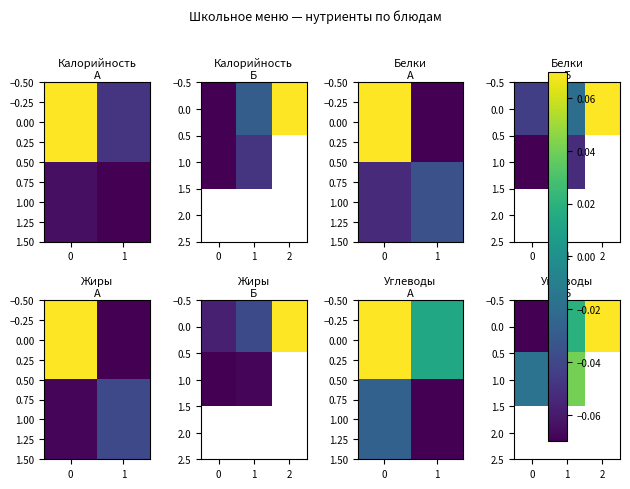

List the series in order of their peak value, highest first.

row_0, row_1, row_2